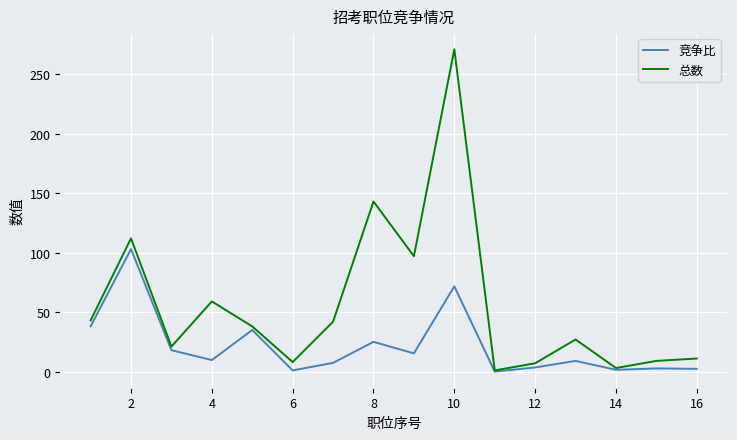

Rank the series by their maximum value, from highest to lowest.

总数, 竞争比